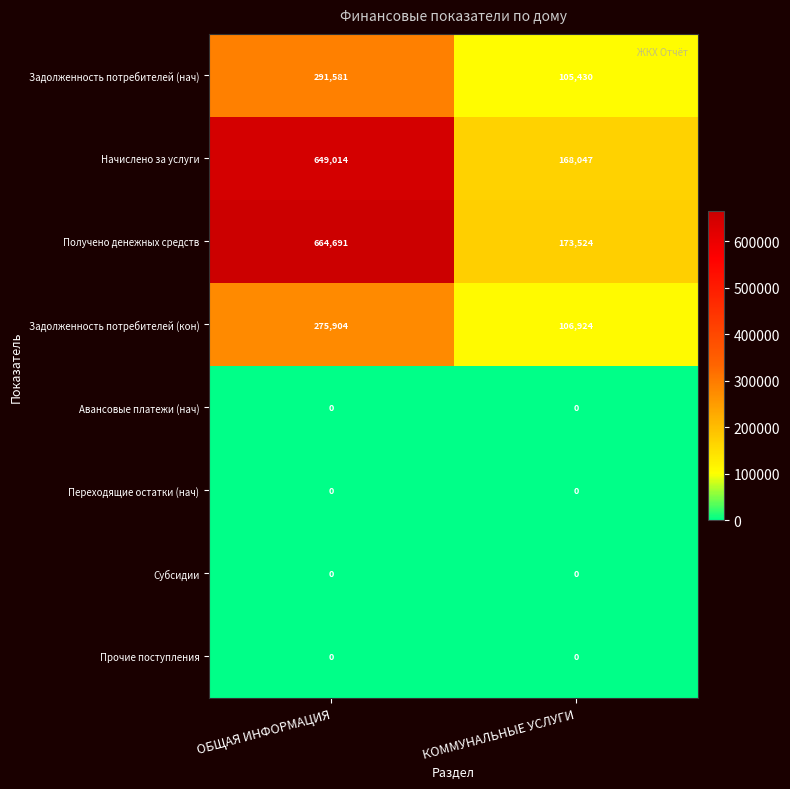

Is it true that Начислено за услуги equals 77435 at КОММУНАЛЬНЫЕ УСЛУГИ?

False